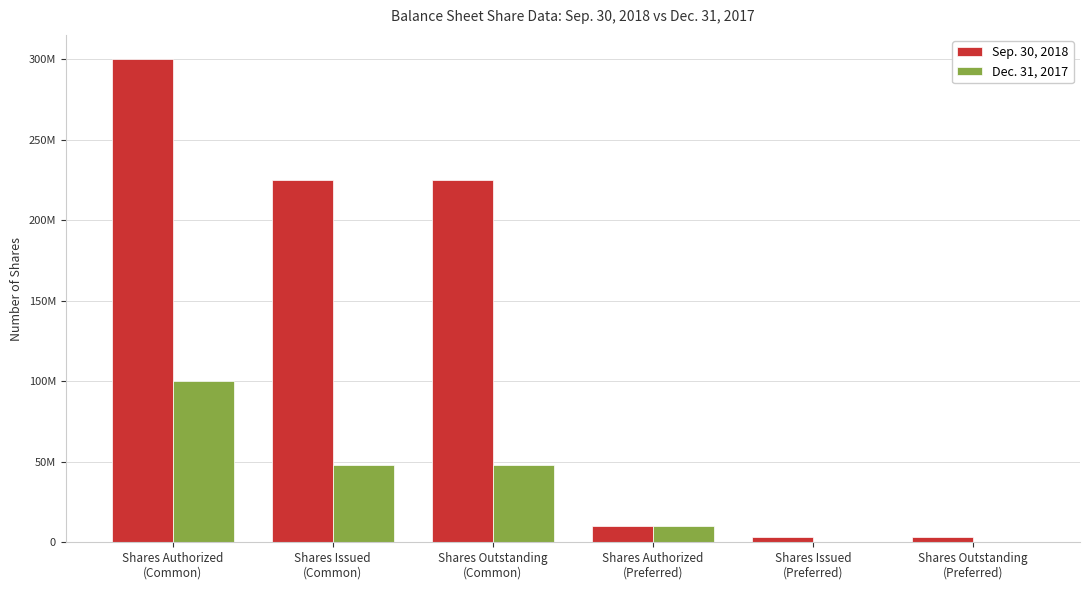

Between Shares Authorized
(Common) and Shares Outstanding
(Common), which series saw the biggest shift?

Sep. 30, 2018